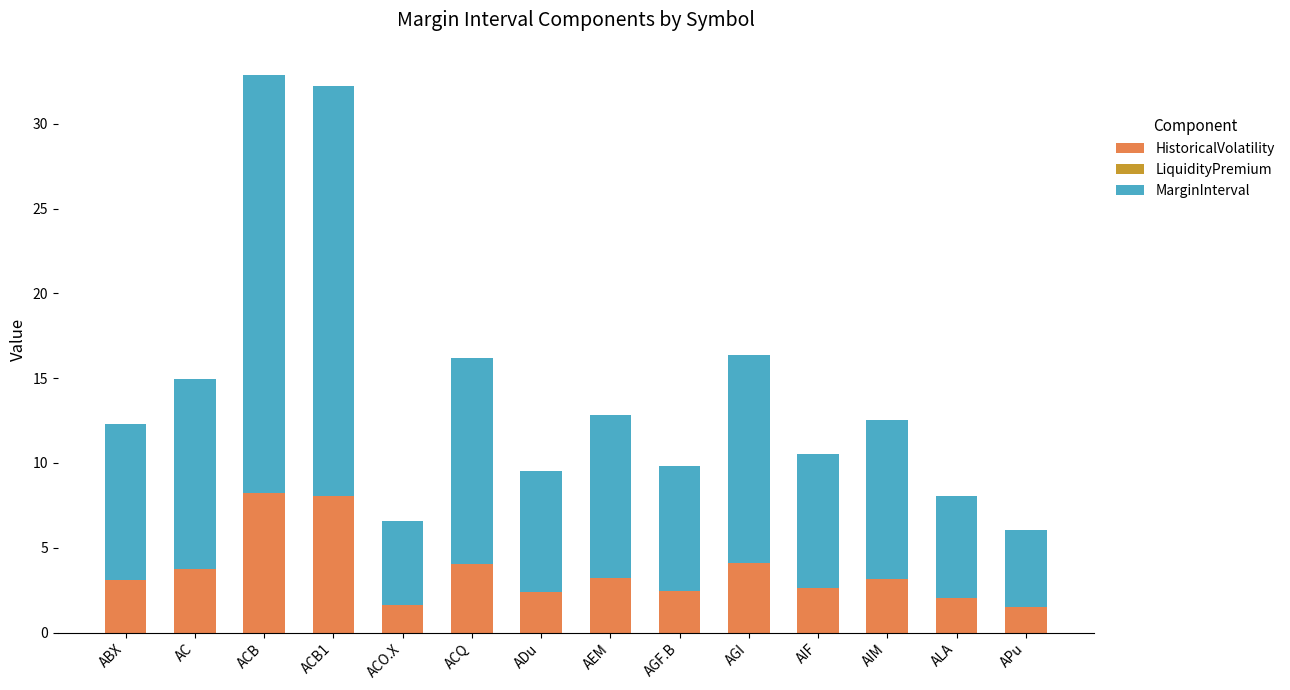

What is the average value of the HistoricalVolatility series?

3.6